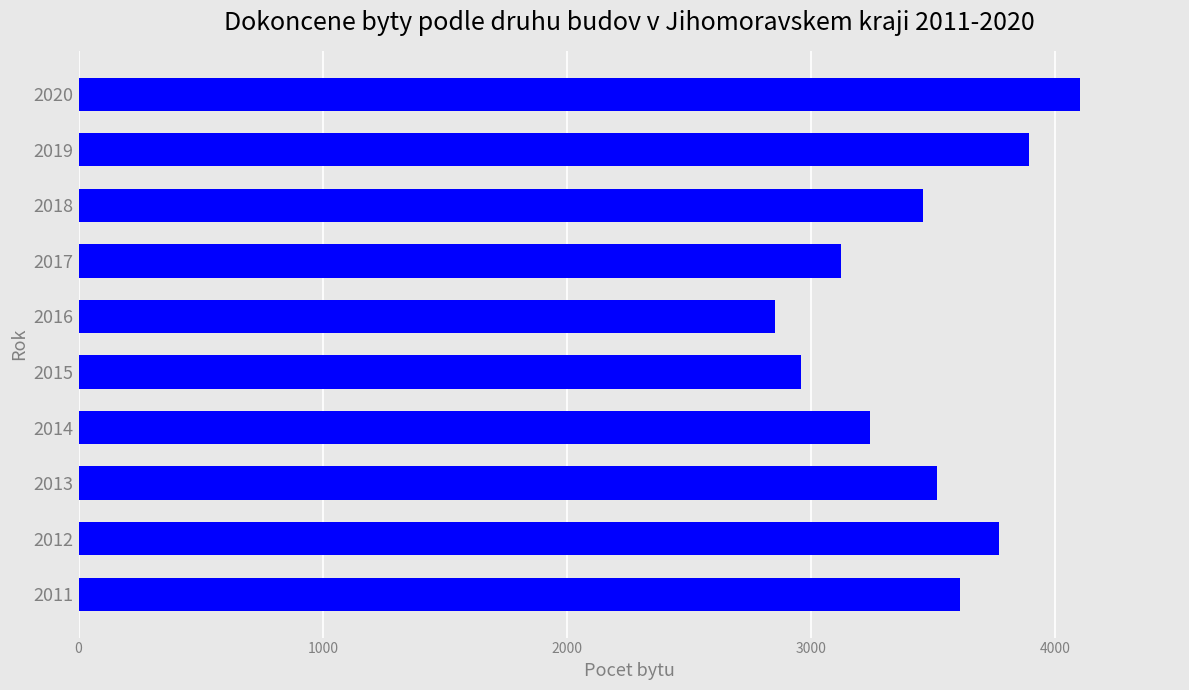

List the labels in order of value, smallest first.

2016, 2015, 2017, 2014, 2018, 2013, 2011, 2012, 2019, 2020